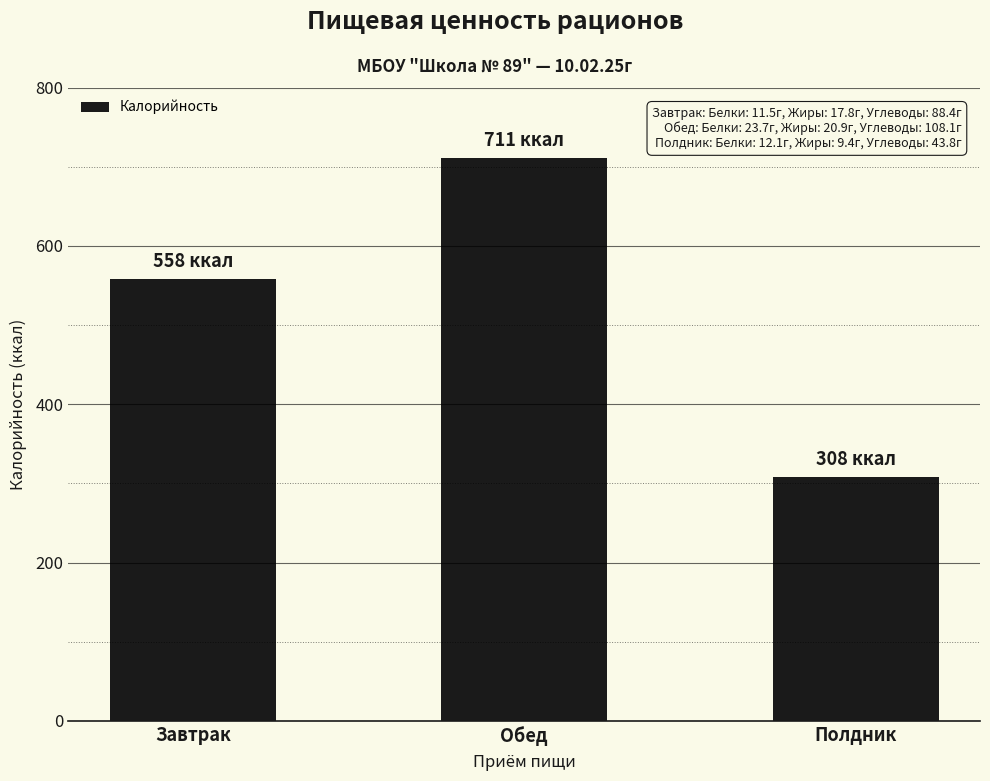

What is the label of the 3rd bar from the right?

Завтрак